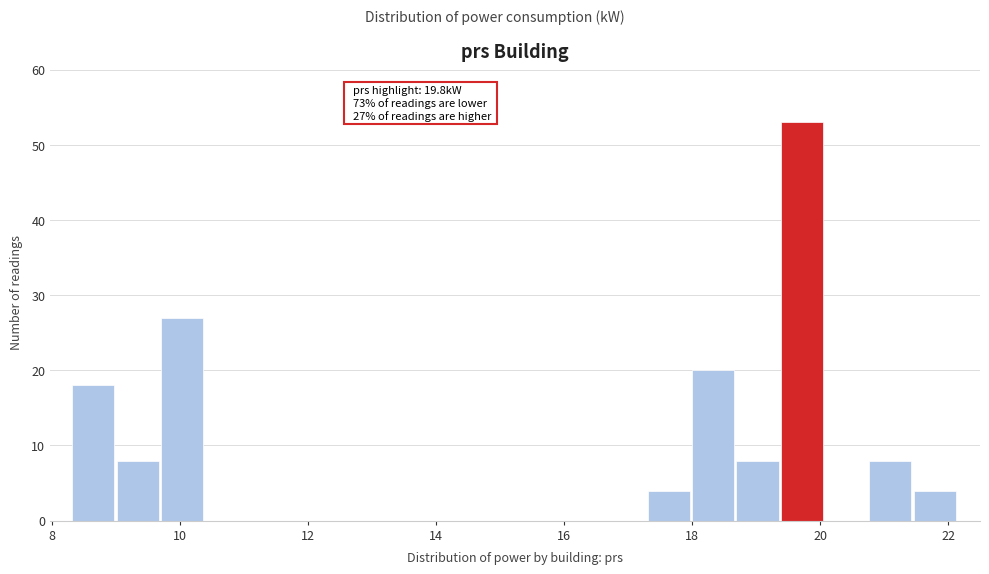

Around what value on the x-axis is the tallest bar? Give the approximate position of its centre, as read against the axis.

19.8